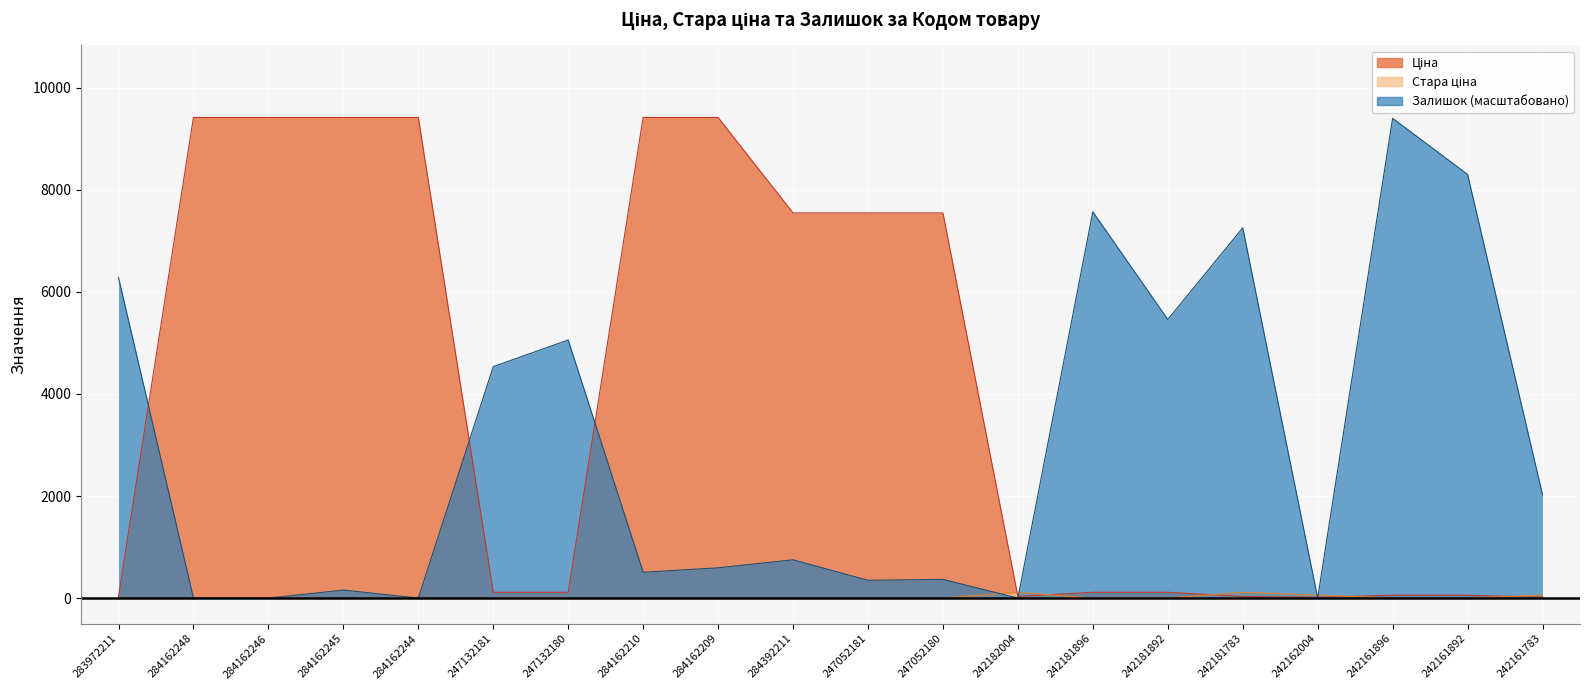

Which series has the largest total across all categories?

Ціна